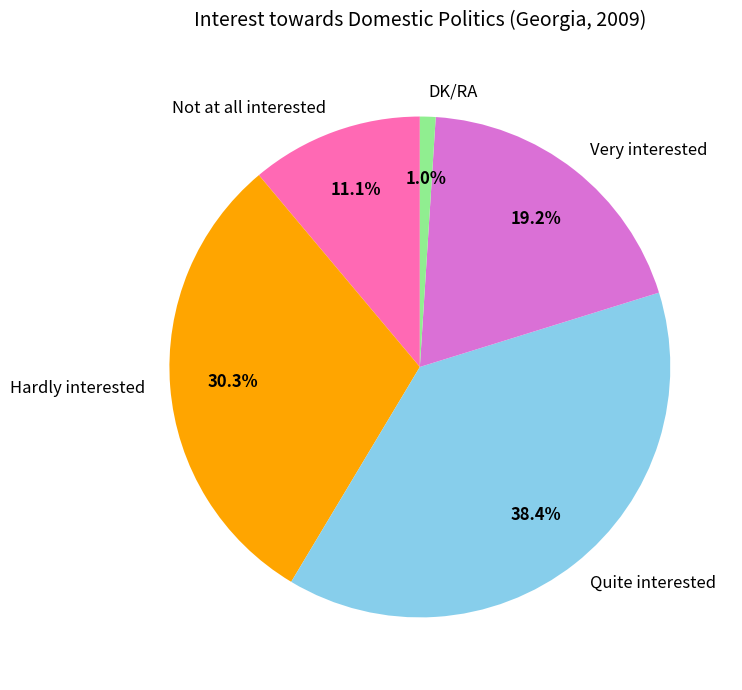

Is there a majority slice in this chart?

No